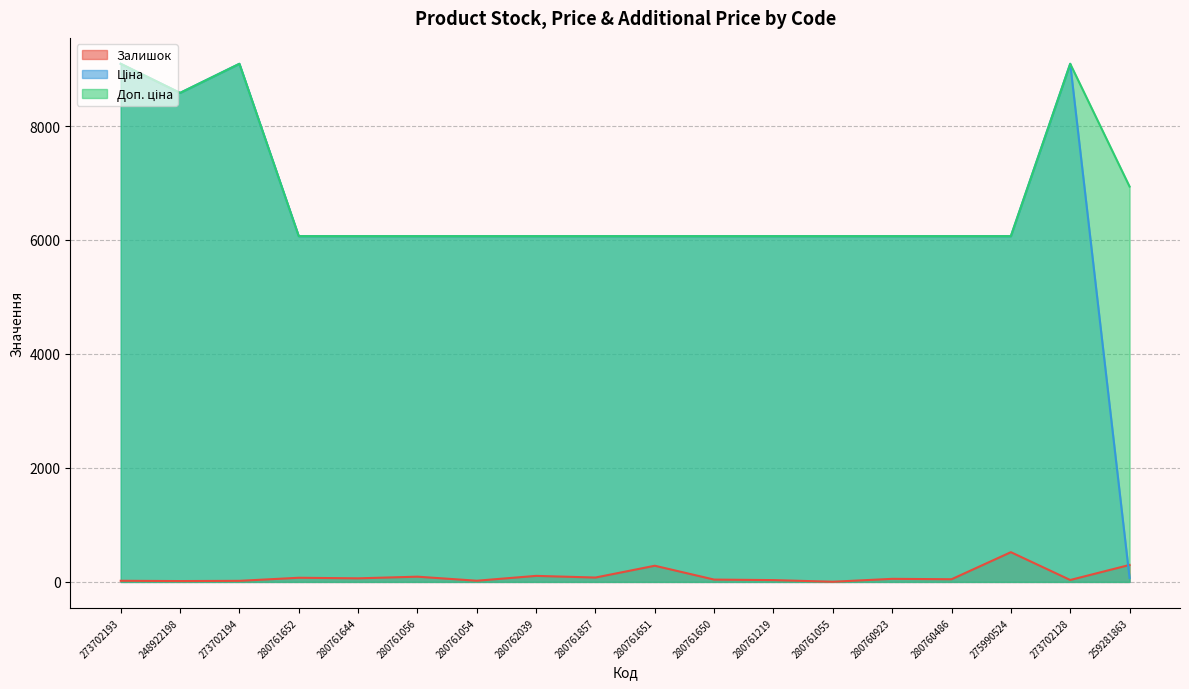

At 280761055, list the series in order from smallest to largest.

Залишок, Ціна, Доп. ціна